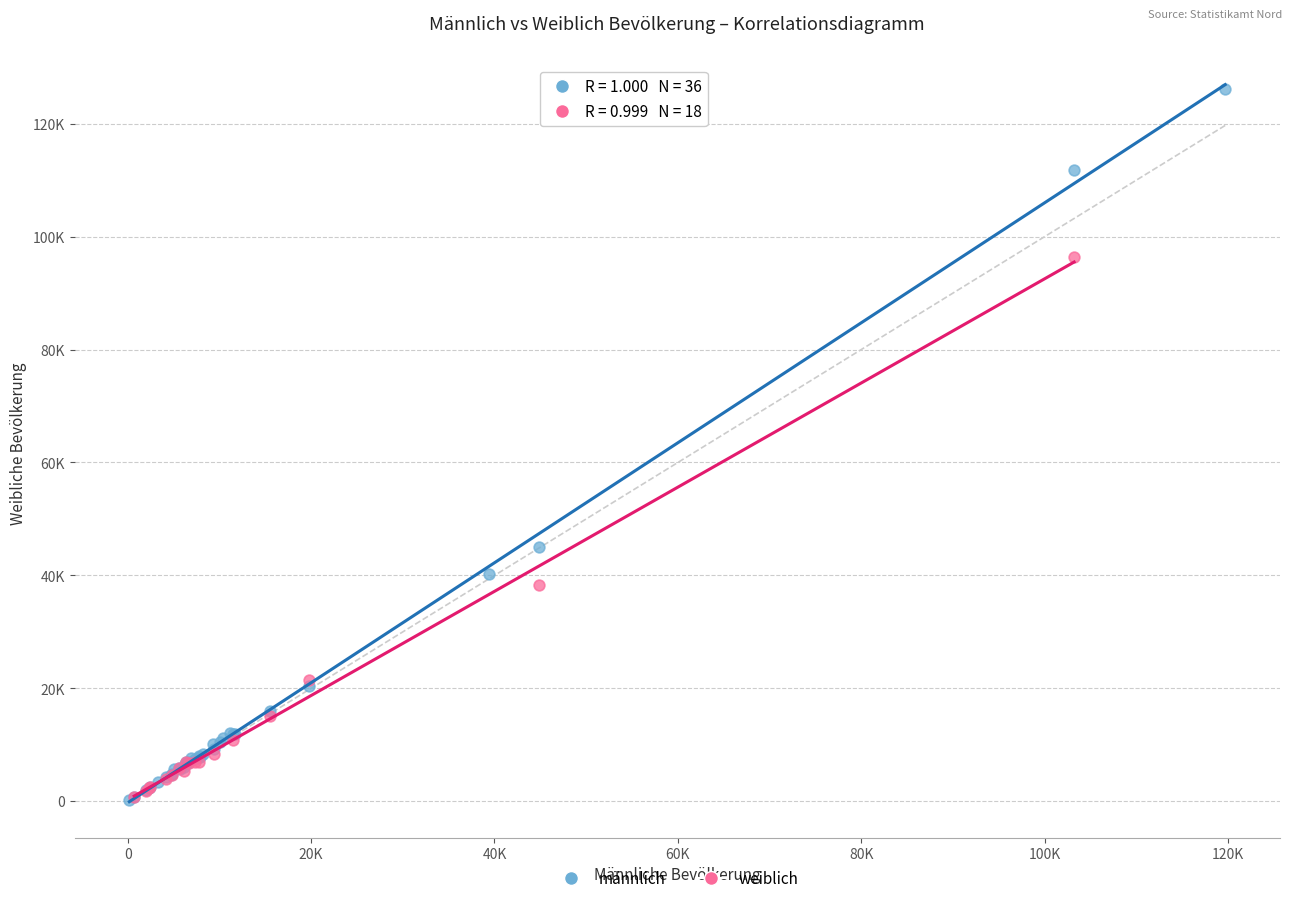

What are all the series names shown in the legend?

männlich, weiblich